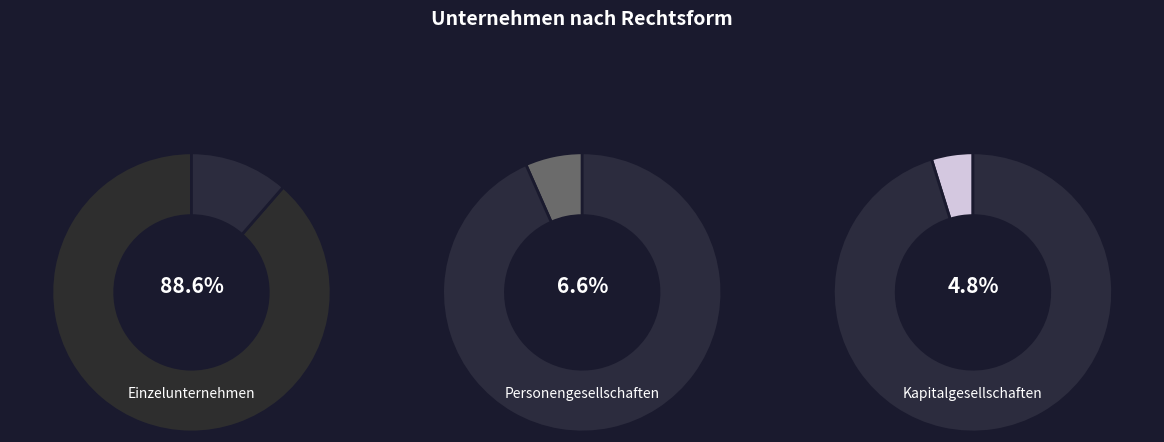

How many slices are in this pie chart?

3